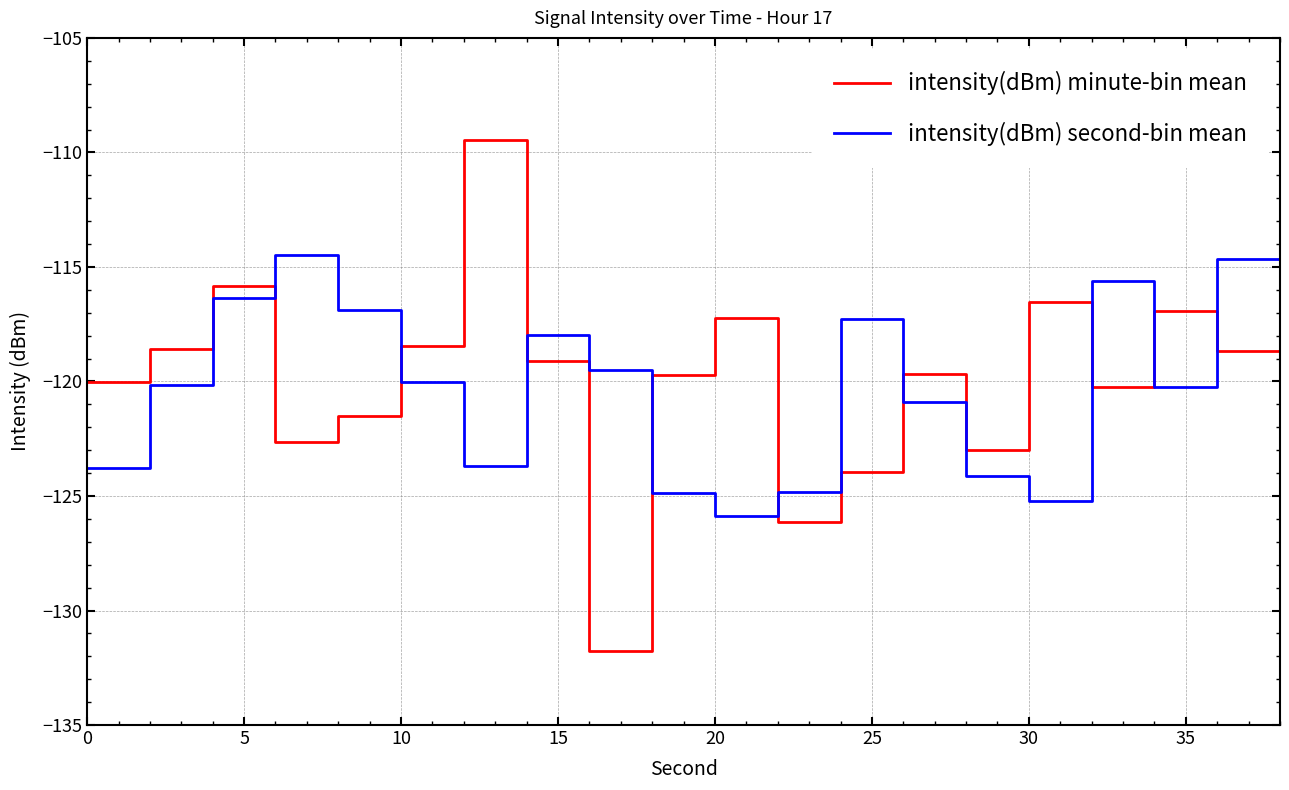

List the series in order of their peak value, highest first.

intensity(dBm) minute-bin mean, intensity(dBm) second-bin mean